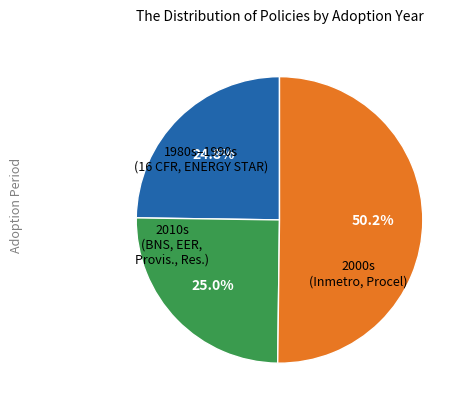

Count the number of slices in the pie.

3